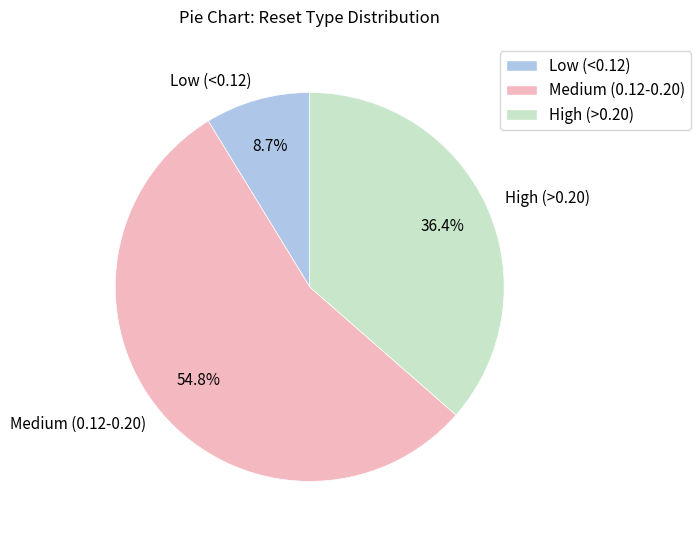

Between High (>0.20) and Low (<0.12), which is larger?

High (>0.20)